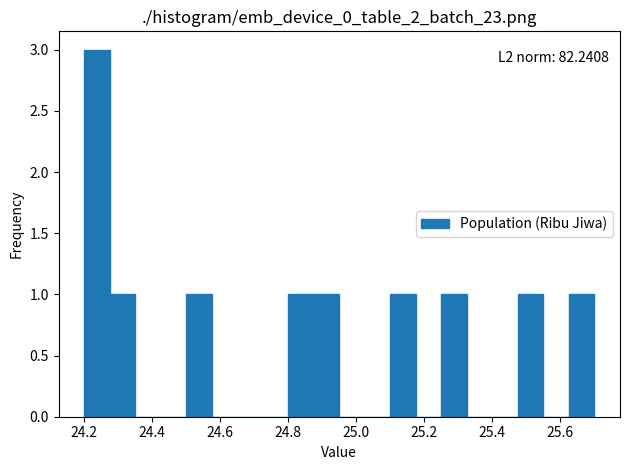

Around what value on the x-axis is the tallest bar? Give the approximate position of its centre, as read against the axis.

24.24